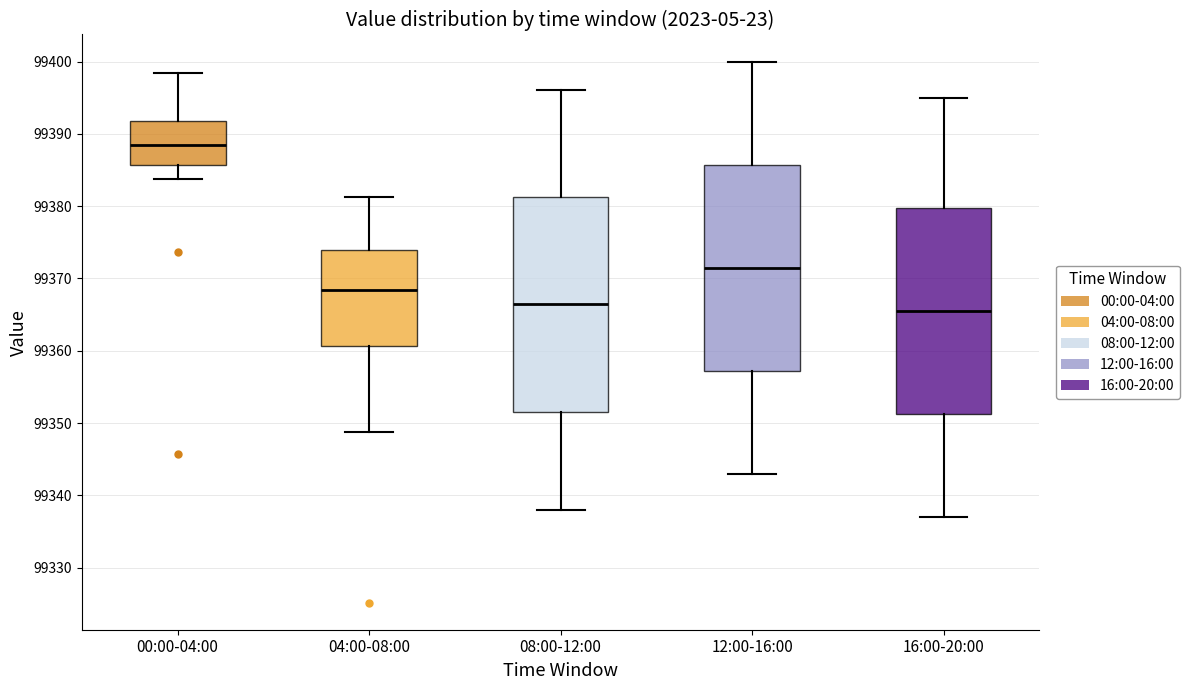

Where does the median line of the box for 00:00-04:00 sit on the y-axis? The values are not printed on the chart, so give them approximately, as read against the axis.

99388